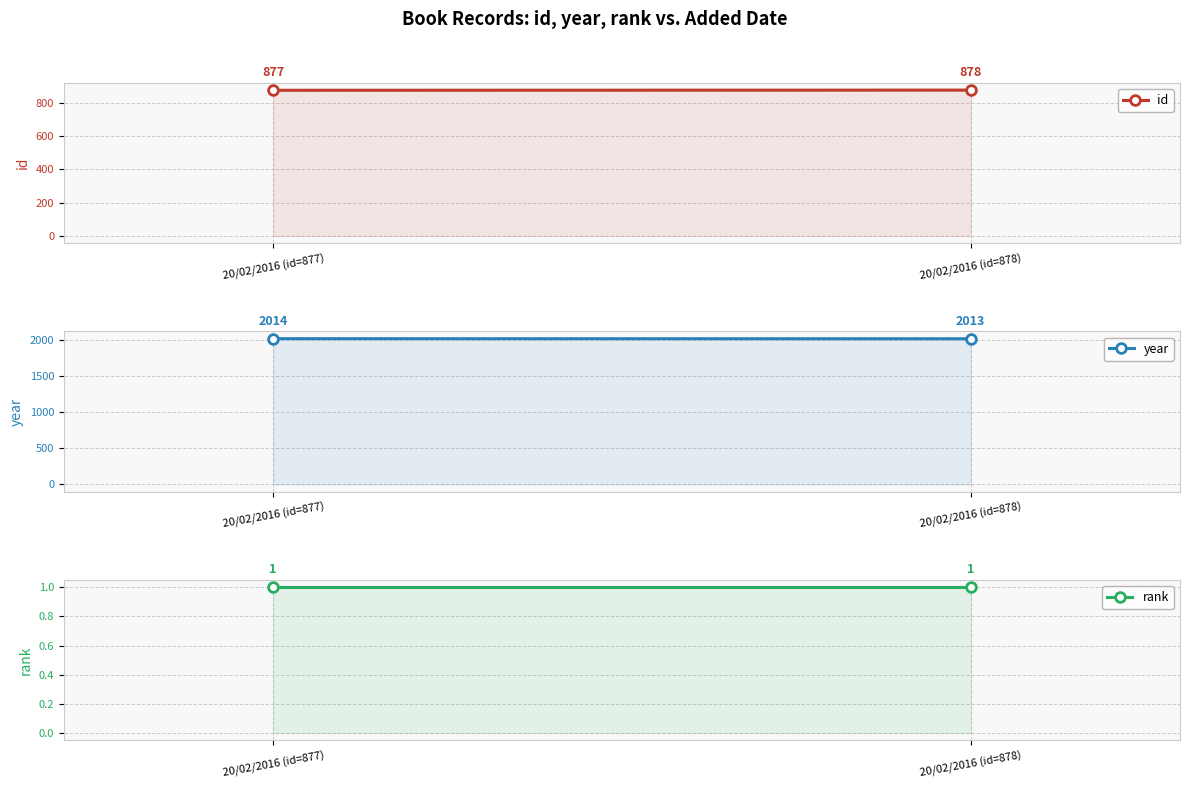

How many values in the id series are below 878?

1